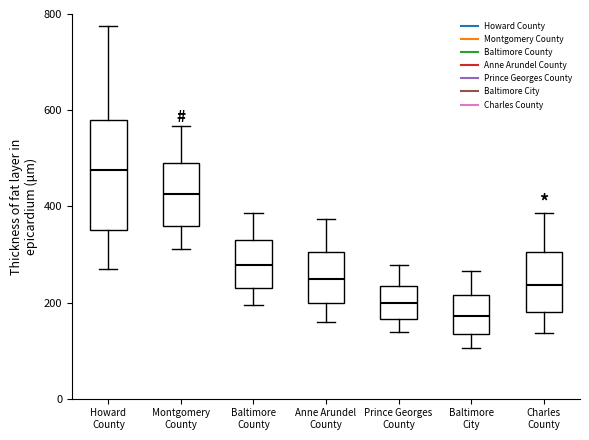

Reading left to right, read every box against the y-axis: the position of its median line, the range the box covers, and the ends of its whiskers. The values are not printed on the chart, so give them approximately, as read against the axis.

Howard County: median 480, box 360 to 580, whiskers 280 to 780
Montgomery County: median 420, box 360 to 500, whiskers 320 to 560
Baltimore County: median 280, box 240 to 340, whiskers 200 to 380
Anne Arundel County: median 240, box 200 to 300, whiskers 160 to 380
Prince Georges County: median 200, box 160 to 240, whiskers 140 to 280
Baltimore City: median 180, box 140 to 220, whiskers 100 to 260
Charles County: median 240, box 180 to 300, whiskers 140 to 380